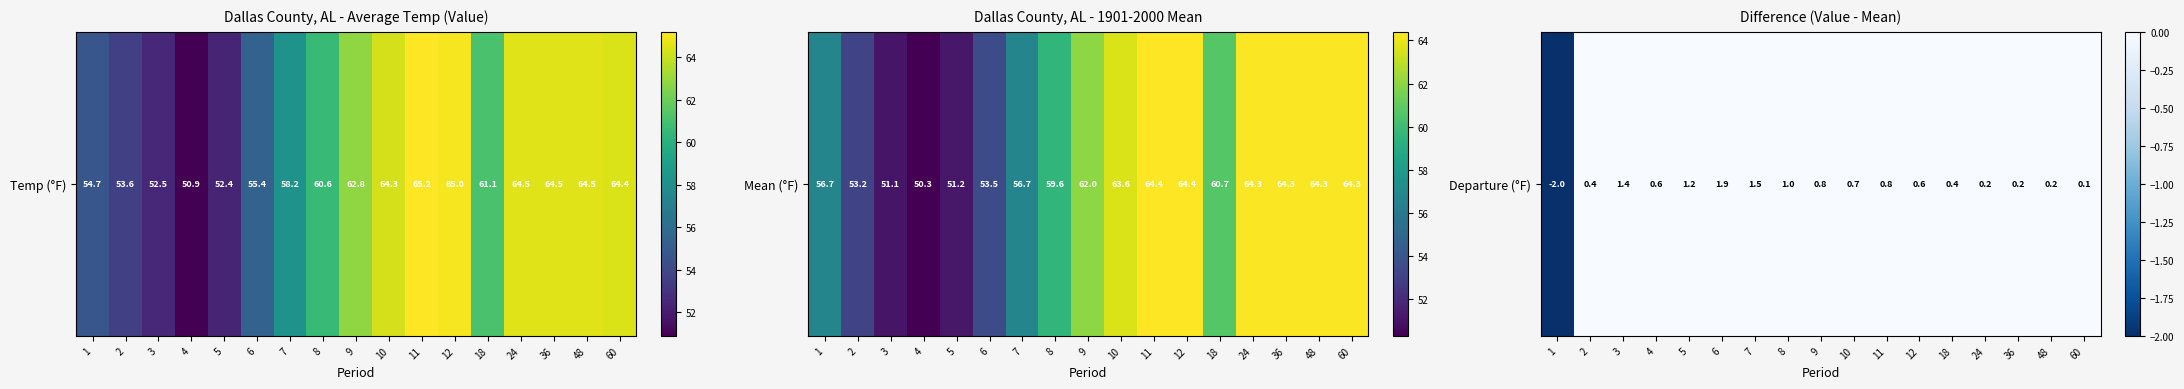

The chart shows a value of 0.4 at 2. True or false?

True